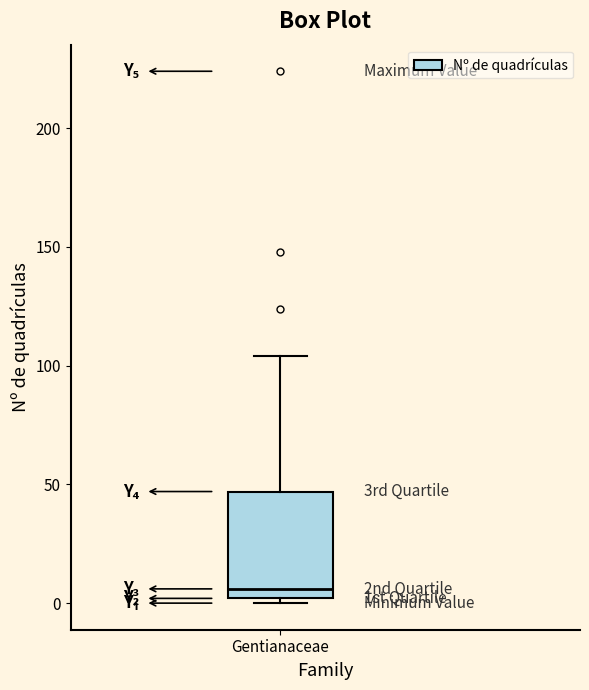

Read this box plot against the y-axis: the position of the median line, the range covered by the box, and the ends of both whiskers. The values are not printed on the chart, so give them approximately, as read against the axis.

median 5, box 0 to 45, whiskers 0 (just below the box's lower edge) to 105